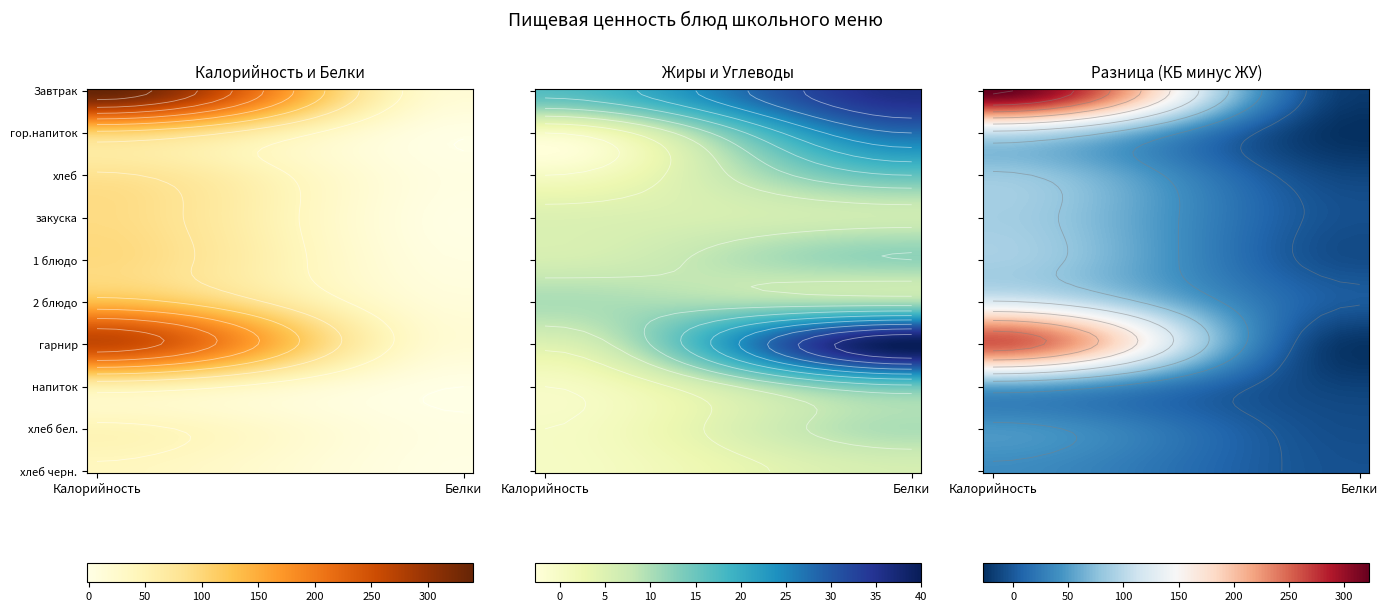

What is the spread (max minus min) of values at Углеводы?

34